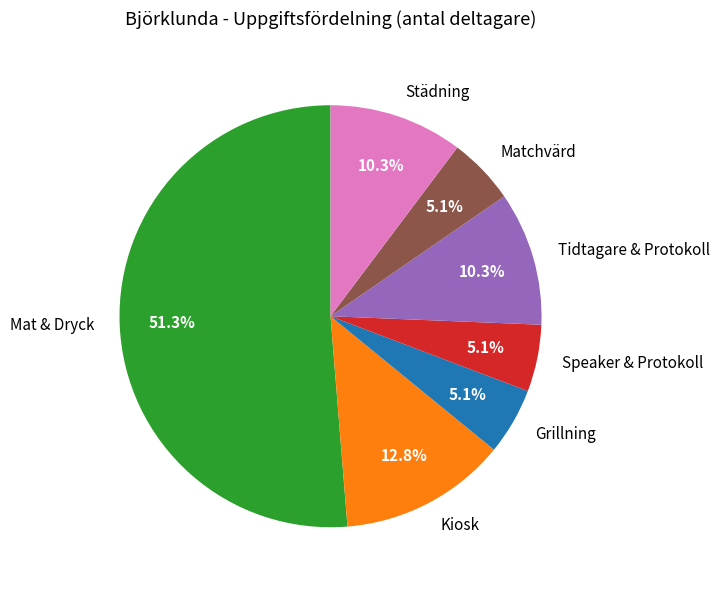

Which category has the biggest portion of the pie?

Mat & Dryck